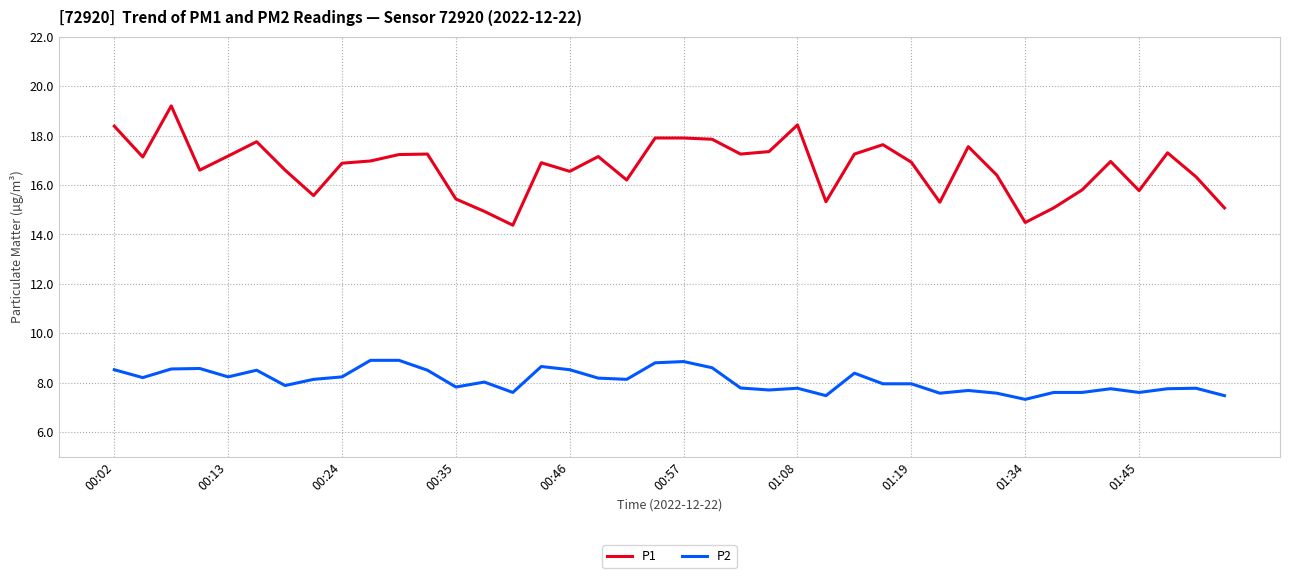

Which series has the largest total across all categories?

P1